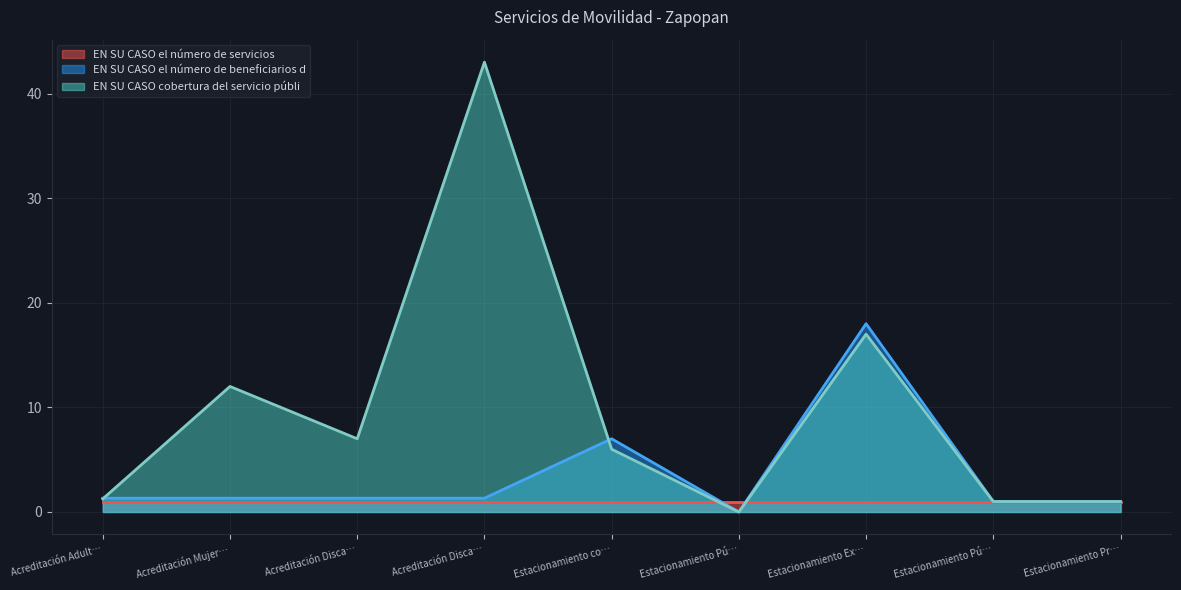

What is the sum of all EN SU CASO el número de beneficiarios d values?

32.3